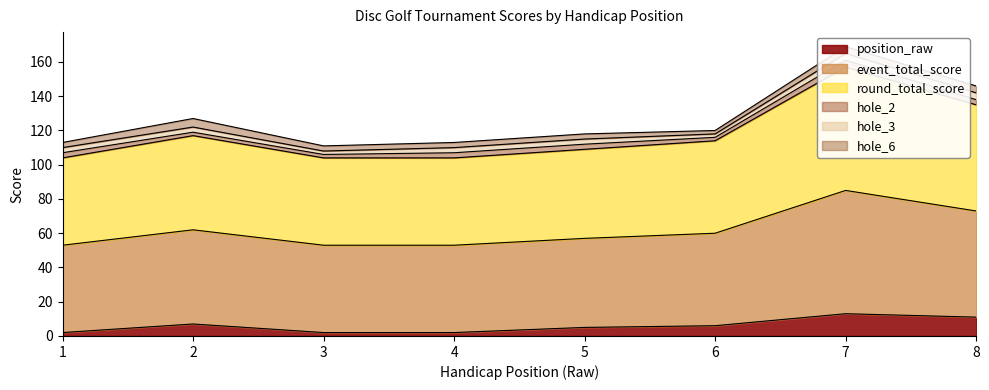

The position_raw series shows 13 at 7. True or false?

True